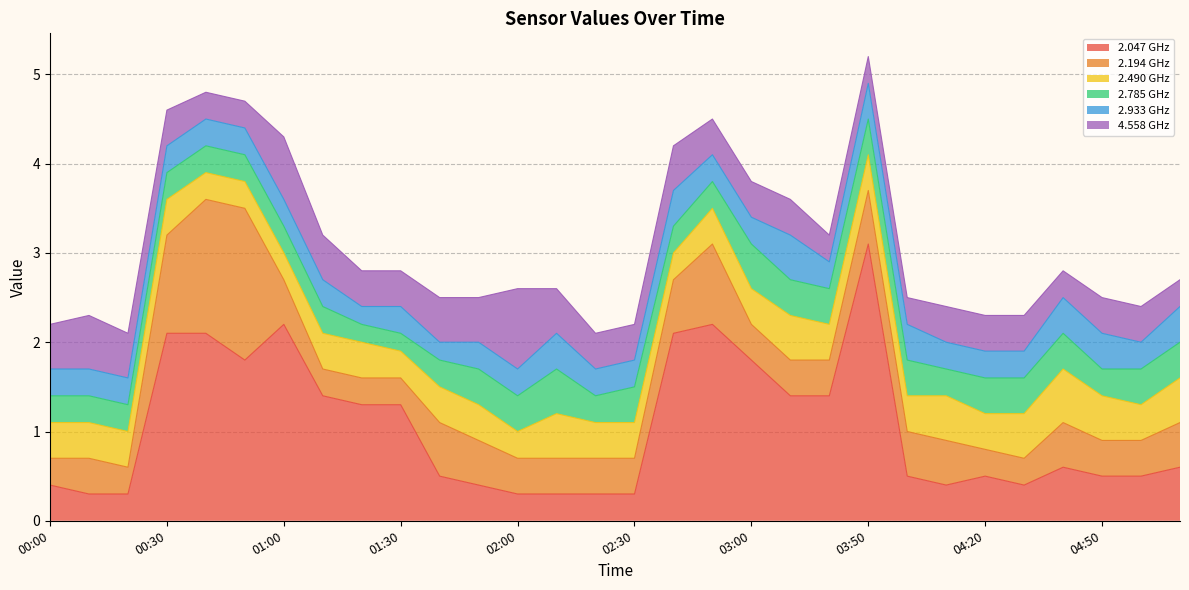

Which series has the largest range (max minus min)?

2.047